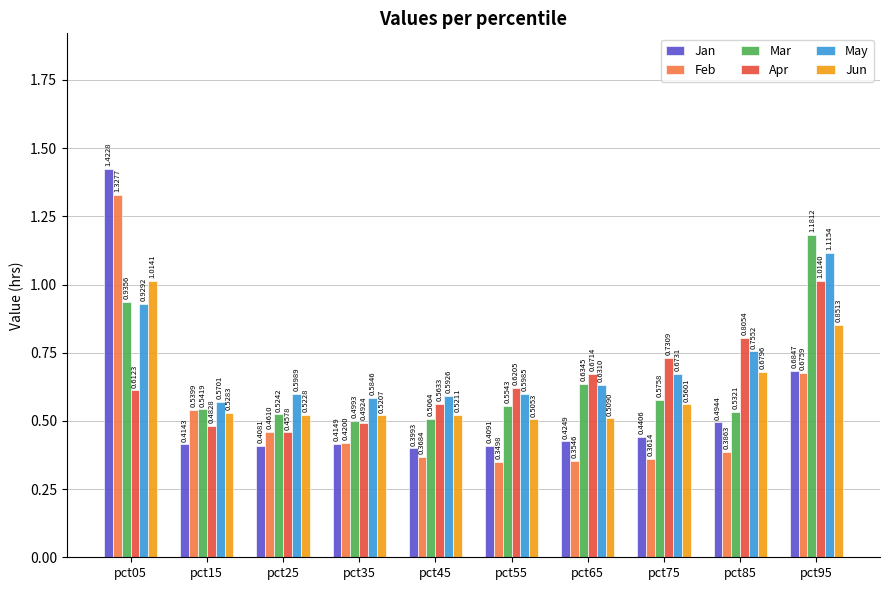

How many series are shown in this chart?

6